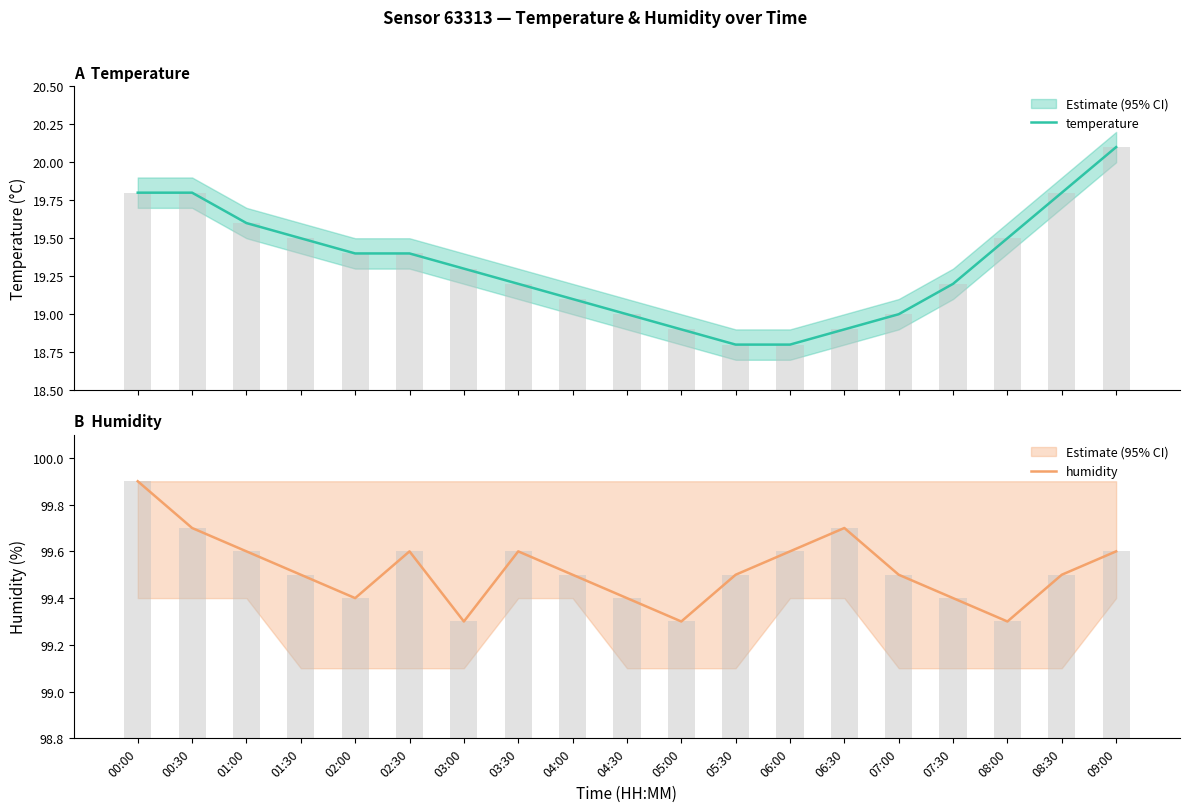

What is the lowest value of the humidity series?

99.3